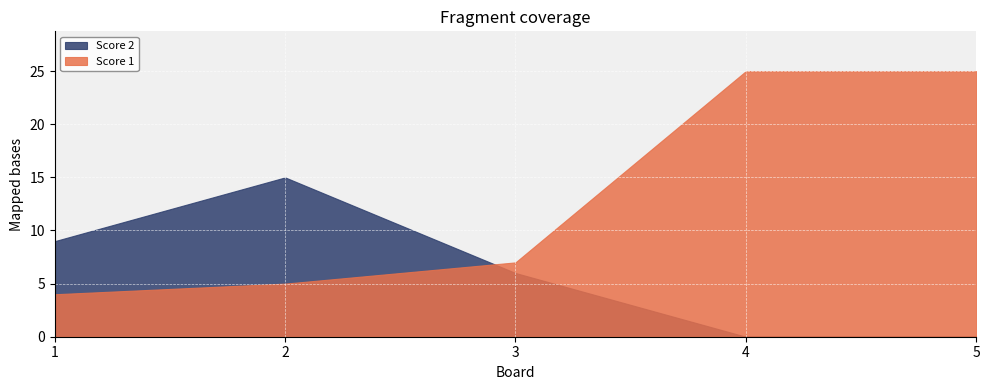

What are all the series names shown in the legend?

Score 2, Score 1